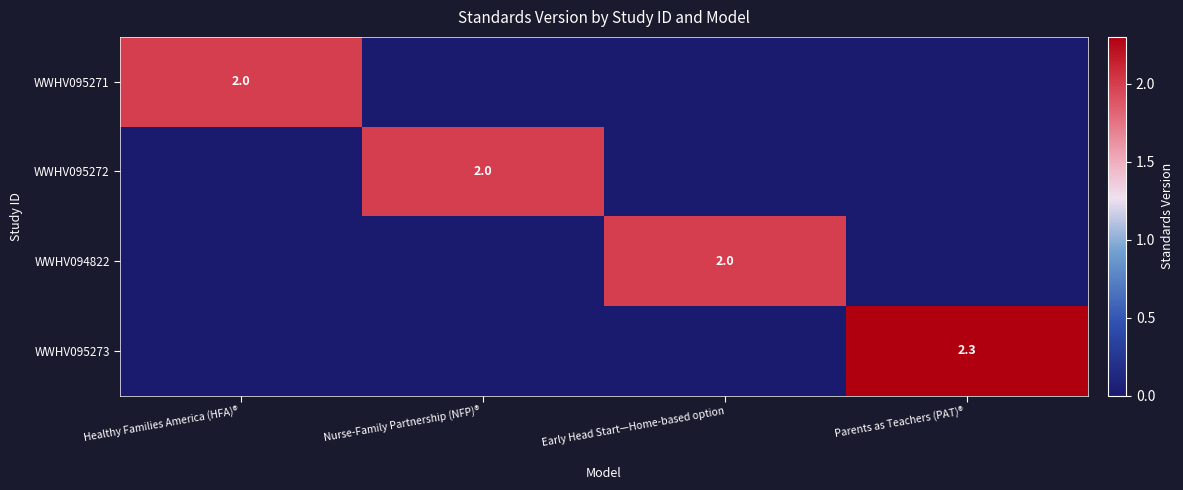

At which category is the sum across all series the highest?

Parents as Teachers (PAT)®
